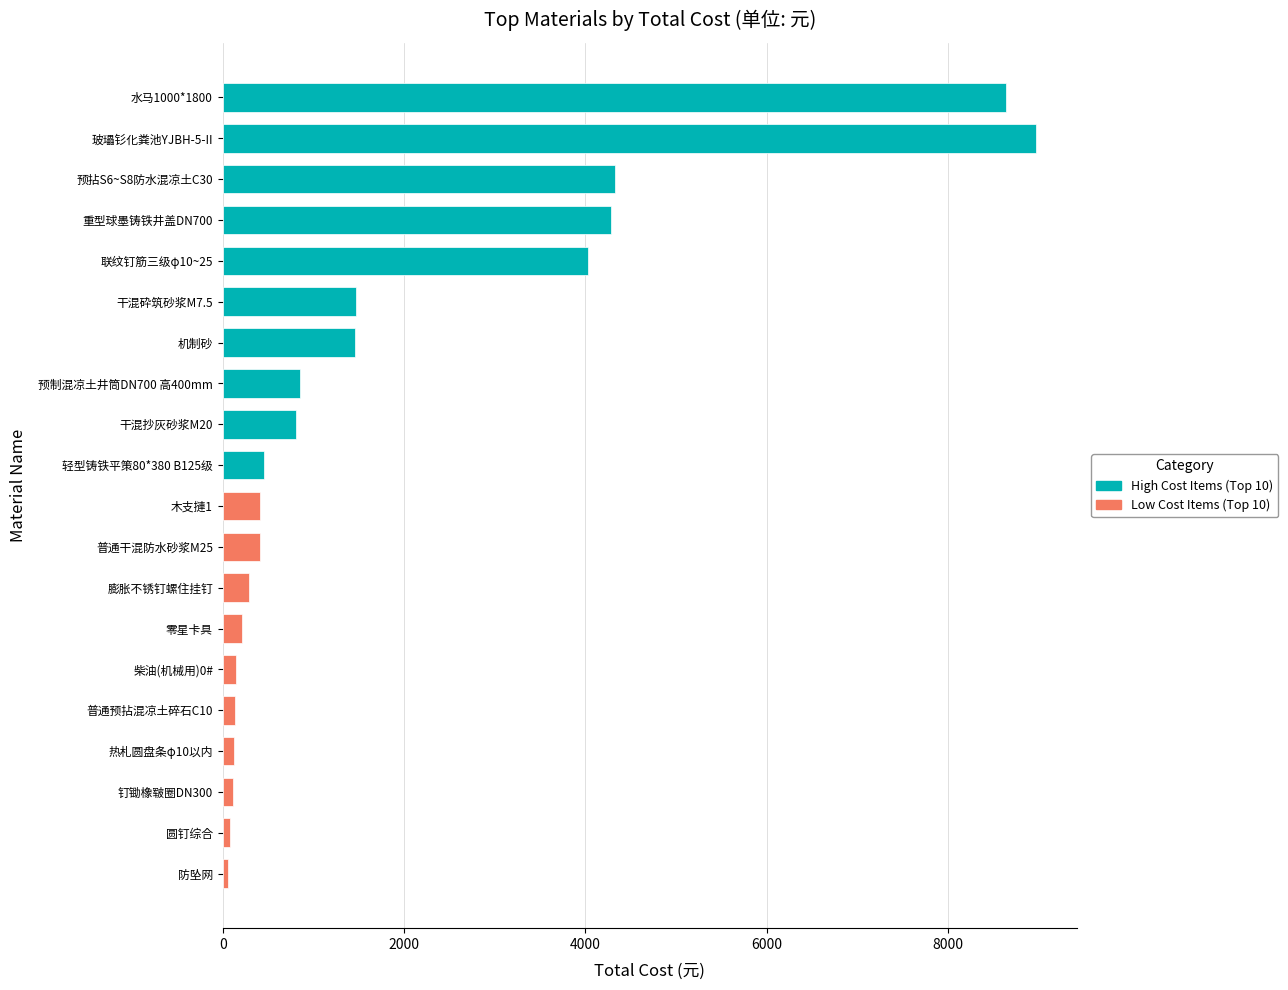

Rank the series by their maximum value, from highest to lowest.

High Cost Items, Low Cost Items